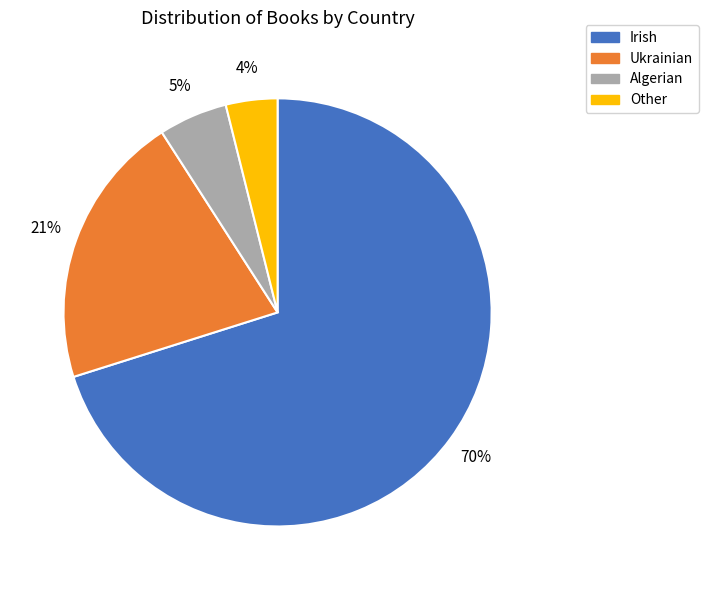

Which has a higher value, Algerian or Ukrainian?

Ukrainian